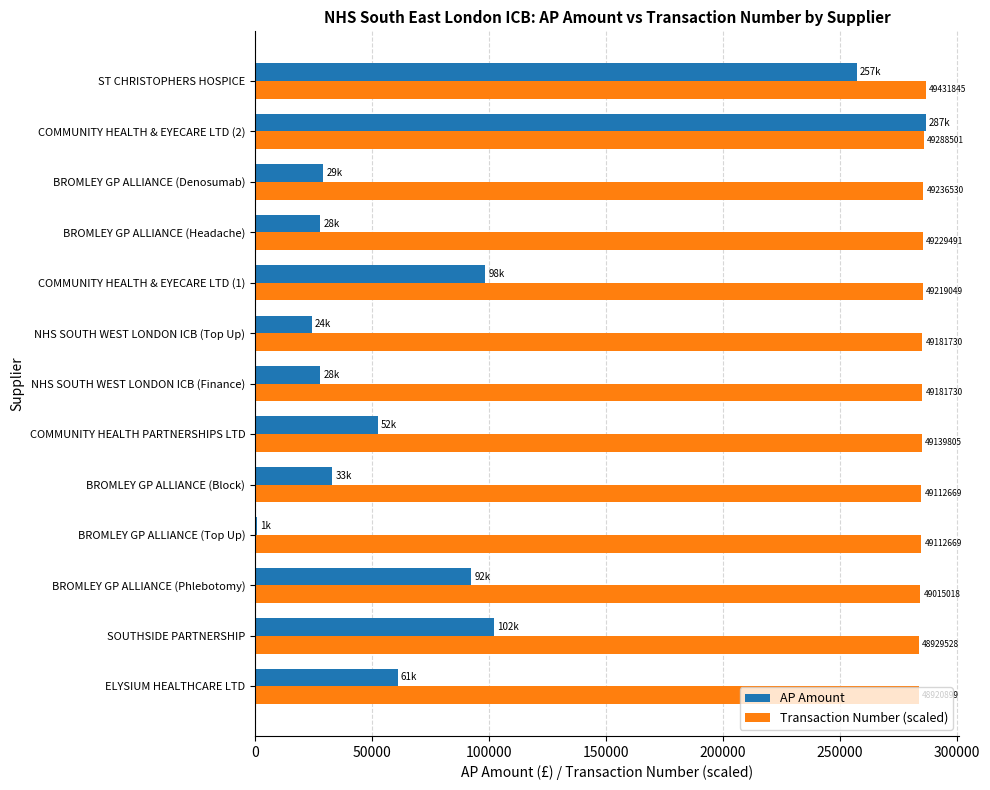

What is the maximum value shown in the chart?

286590.0